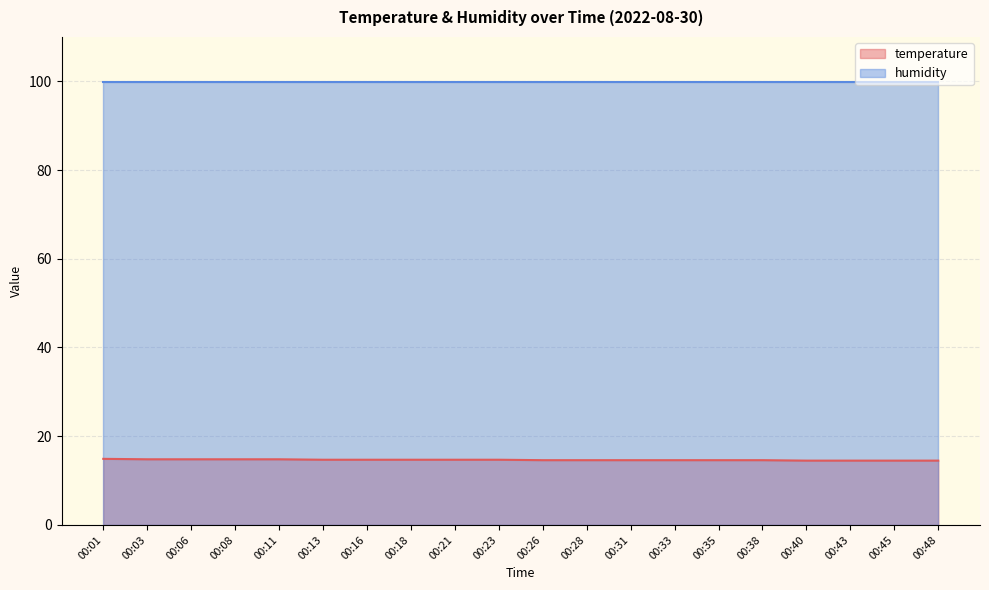

Rank the categories by value from lowest to highest.

00:40, 00:43, 00:45, 00:48, 00:26, 00:28, 00:31, 00:33, 00:35, 00:38, 00:13, 00:16, 00:18, 00:21, 00:23, 00:03, 00:06, 00:08, 00:11, 00:01